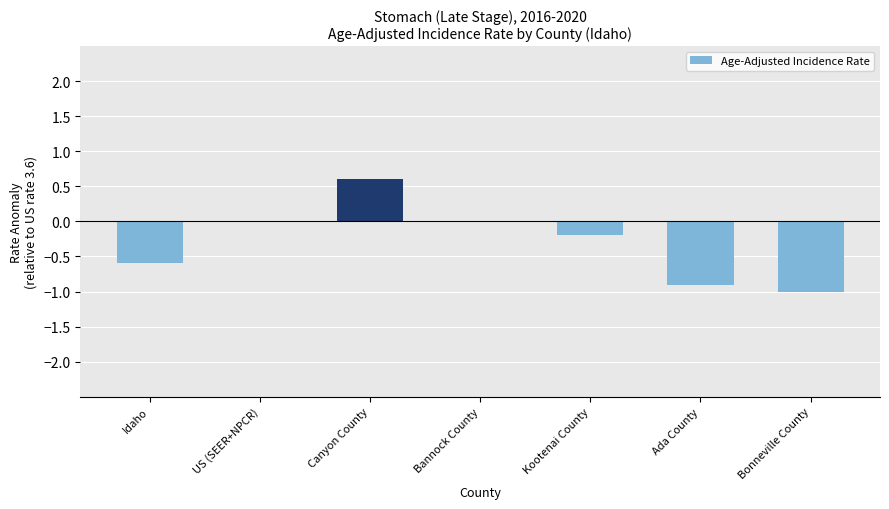

Reading right to left, list all the values displayed in this chart.

Bonneville County=-1.0	Ada County=-0.9	Kootenai County=-0.2	Bannock County=0.0	Canyon County=0.6	US (SEER+NPCR)=0.0	Idaho=-0.6